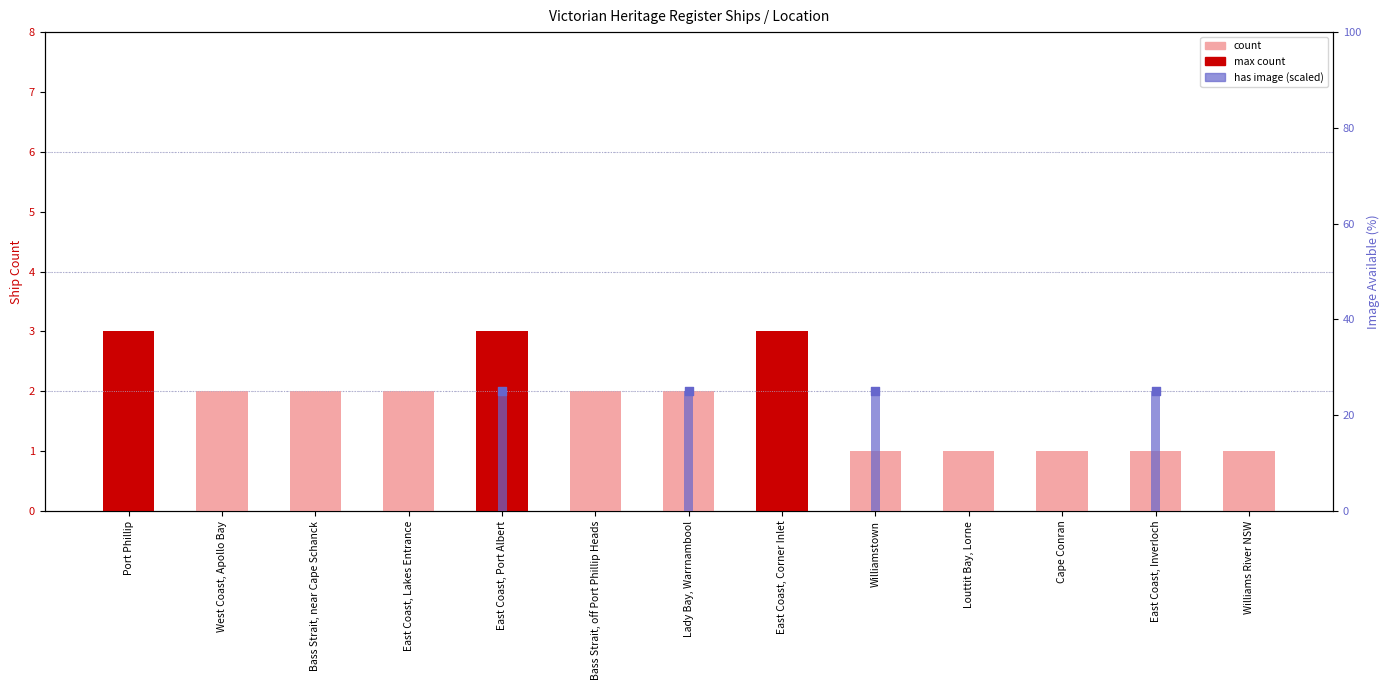

Which series reaches the maximum Y coordinate?

has image (scaled)